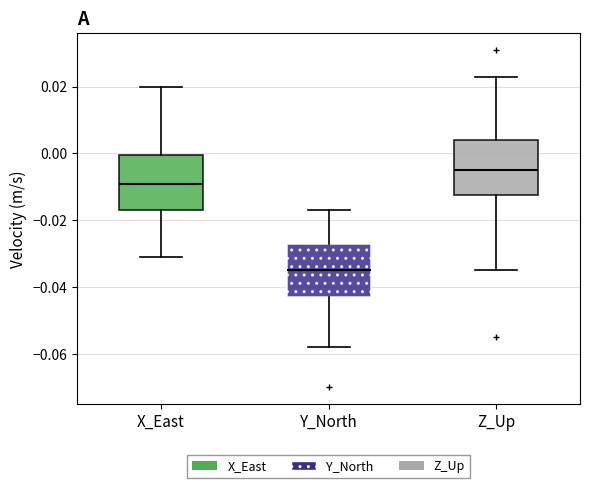

Which box has the lowest median line?

Y_North